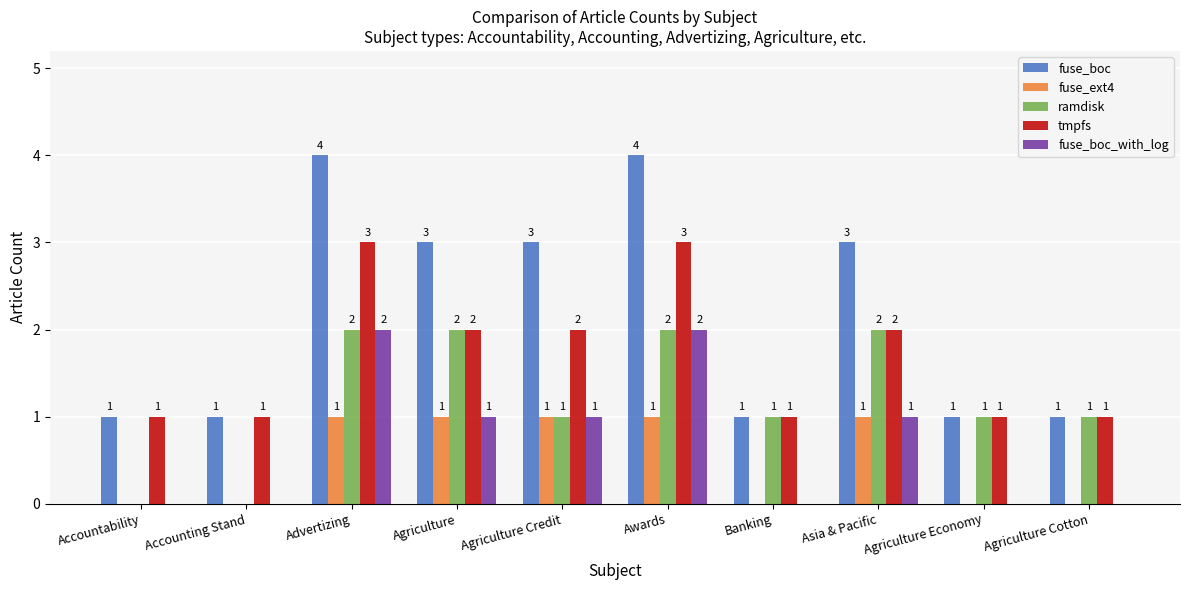

How many distinct data groups are displayed?

5